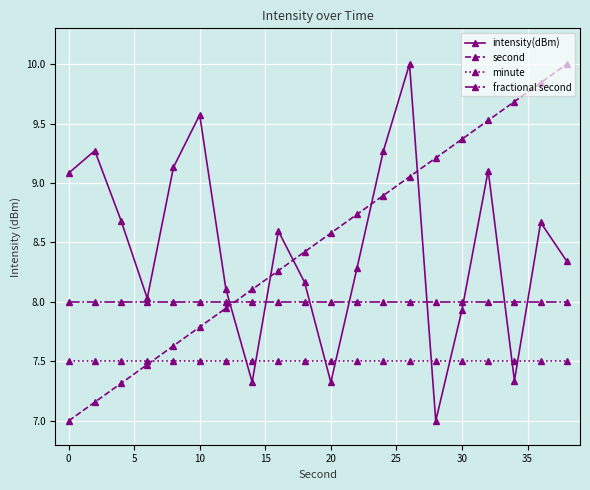

What is the maximum value for minute?

7.5